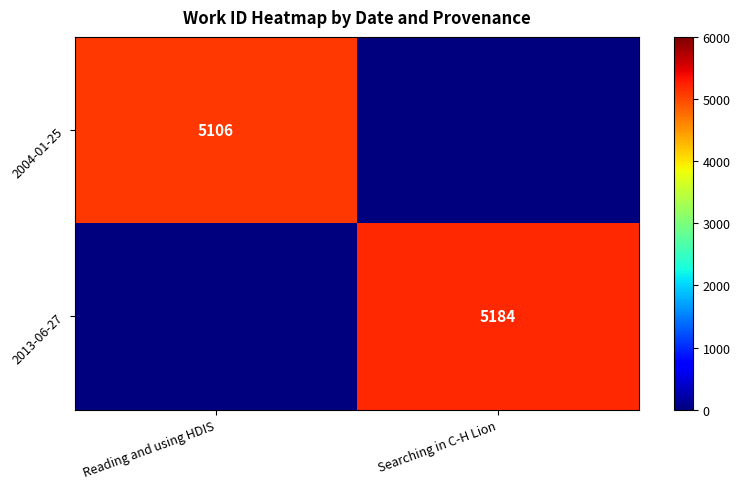

The value of 2004-01-25 at Reading and using HDIS is 5106. True or false?

True